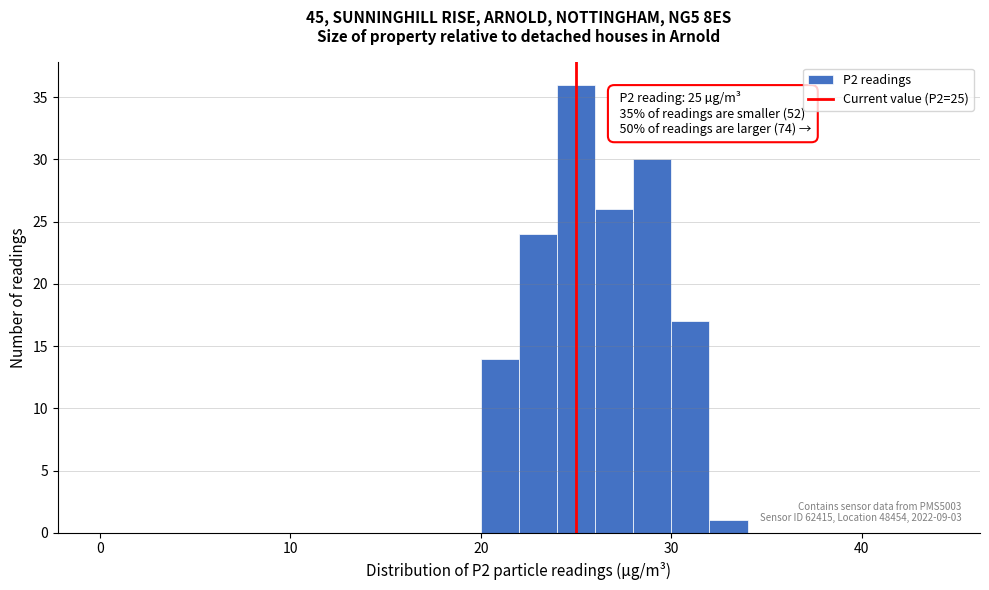

Read against the x-axis, roughly where is the centre of the tallest bar?

25